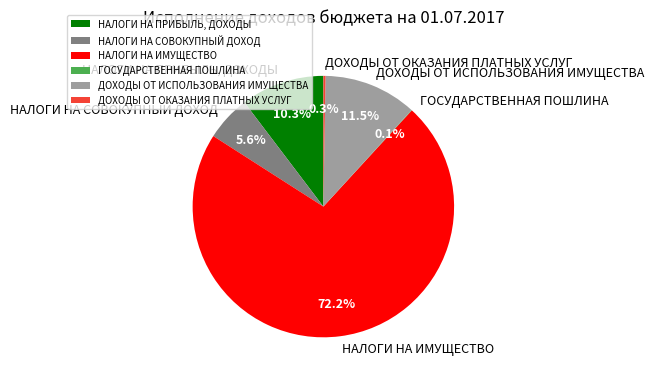

What portion of the pie excludes НАЛОГИ НА СОВОКУПНЫЙ ДОХОД?

94.4%